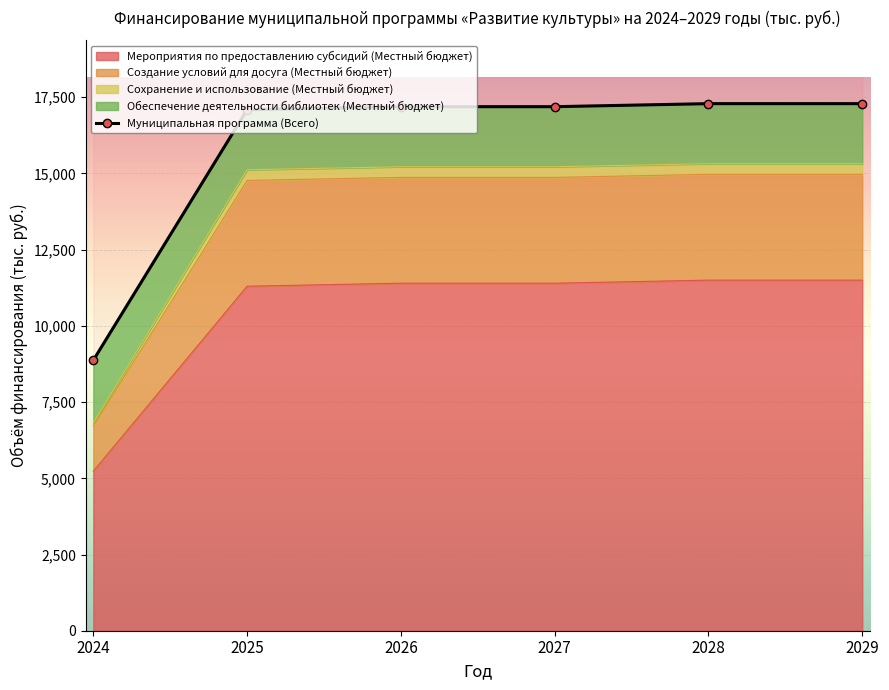

What value does the data have at 2024?

8871.8